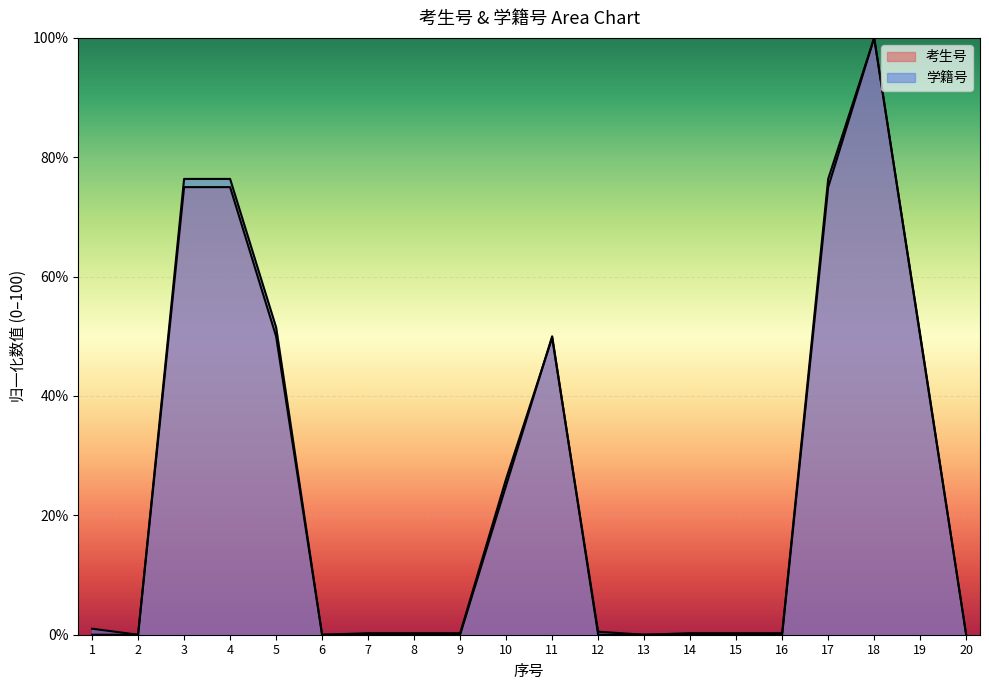

The 考生号 series shows 75.0 at 4. True or false?

True